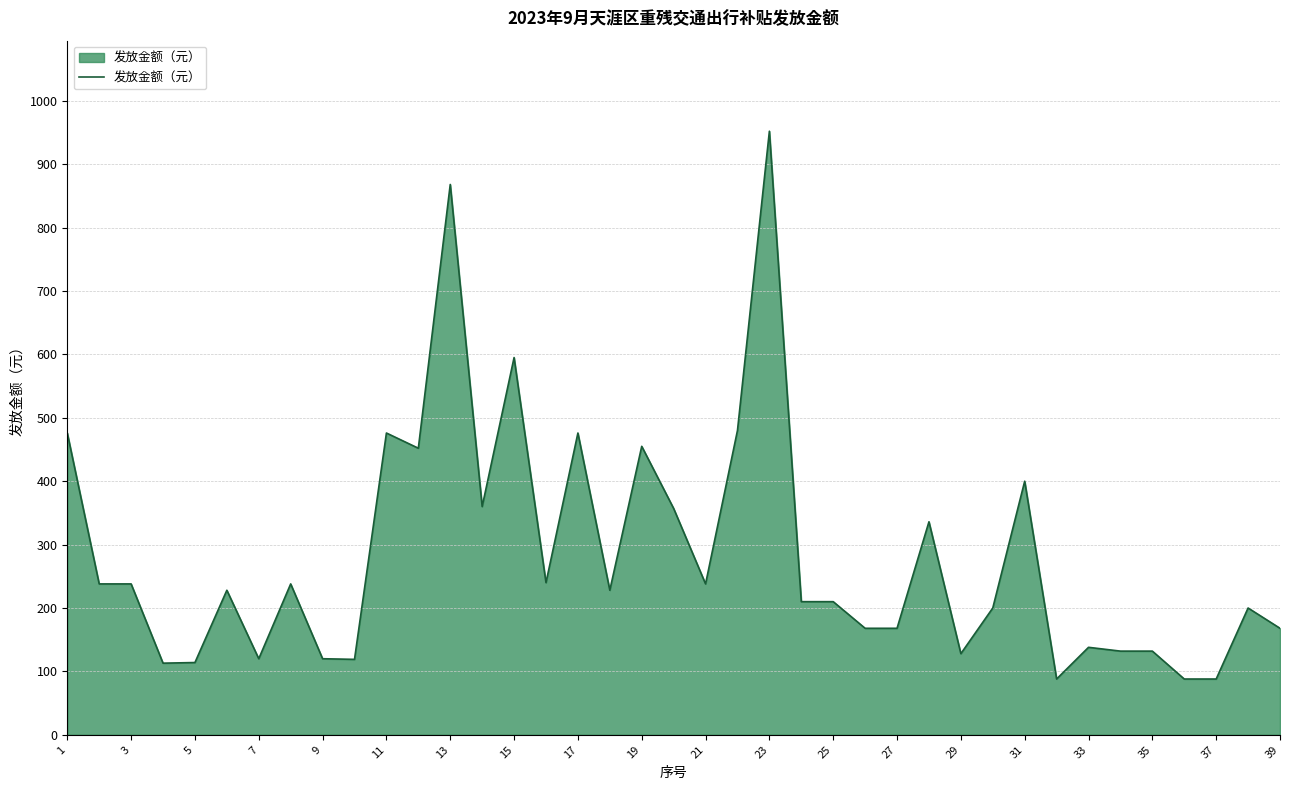

What is the difference between the maximum and minimum values?

864